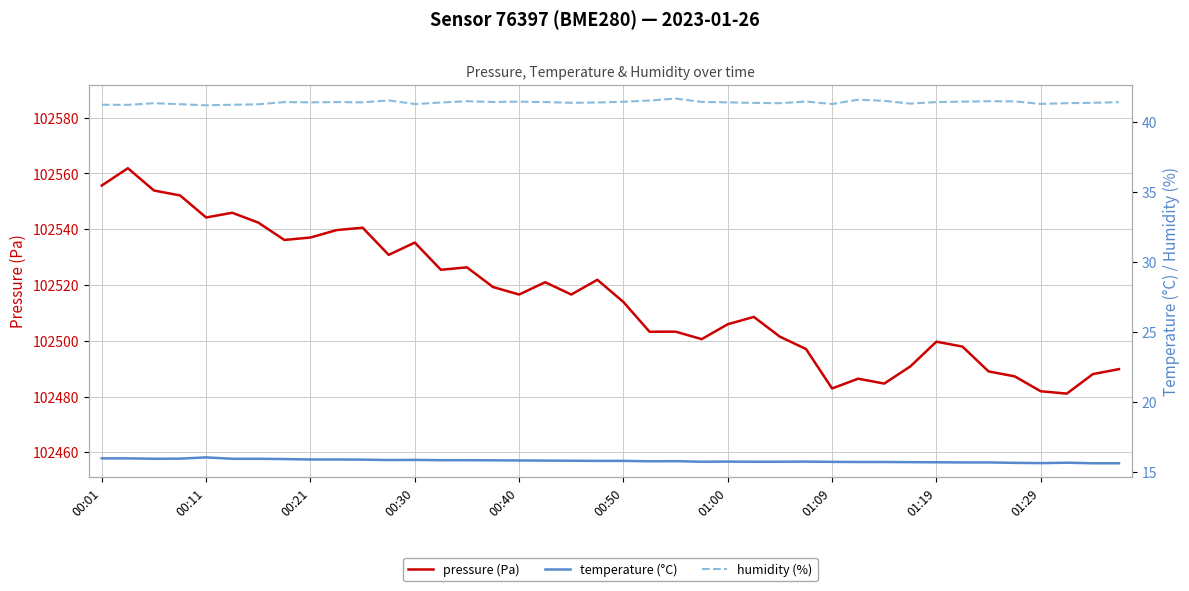

True or false: humidity (%) and pressure (Pa) cross at least once.

False